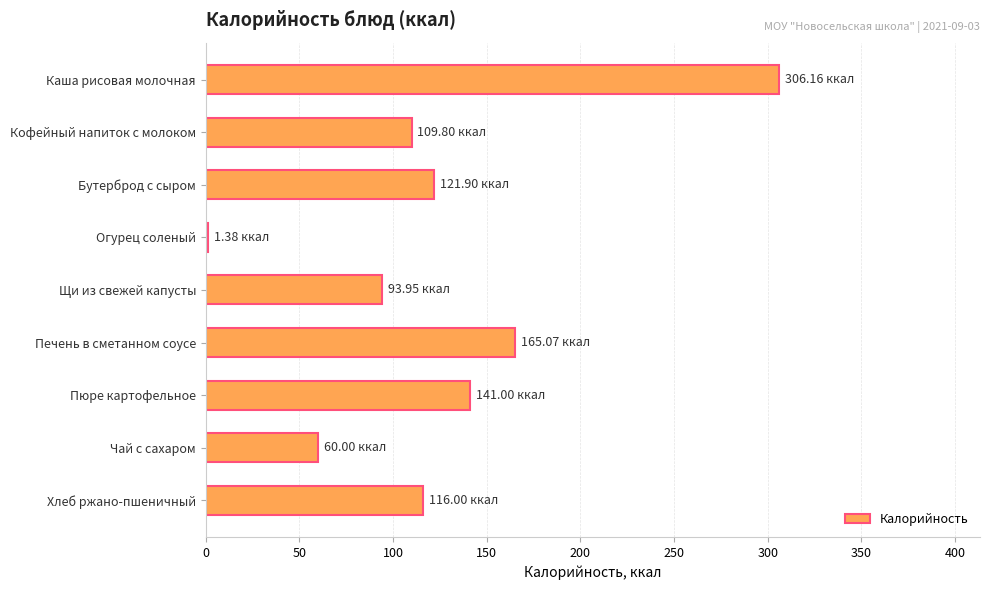

List the labels in order of value, smallest first.

Огурец соленый, Чай с сахаром, Щи из свежей капусты, Кофейный напиток с молоком, Хлеб ржано-пшеничный, Бутерброд с сыром, Пюре картофельное, Печень в сметанном соусе, Каша рисовая молочная